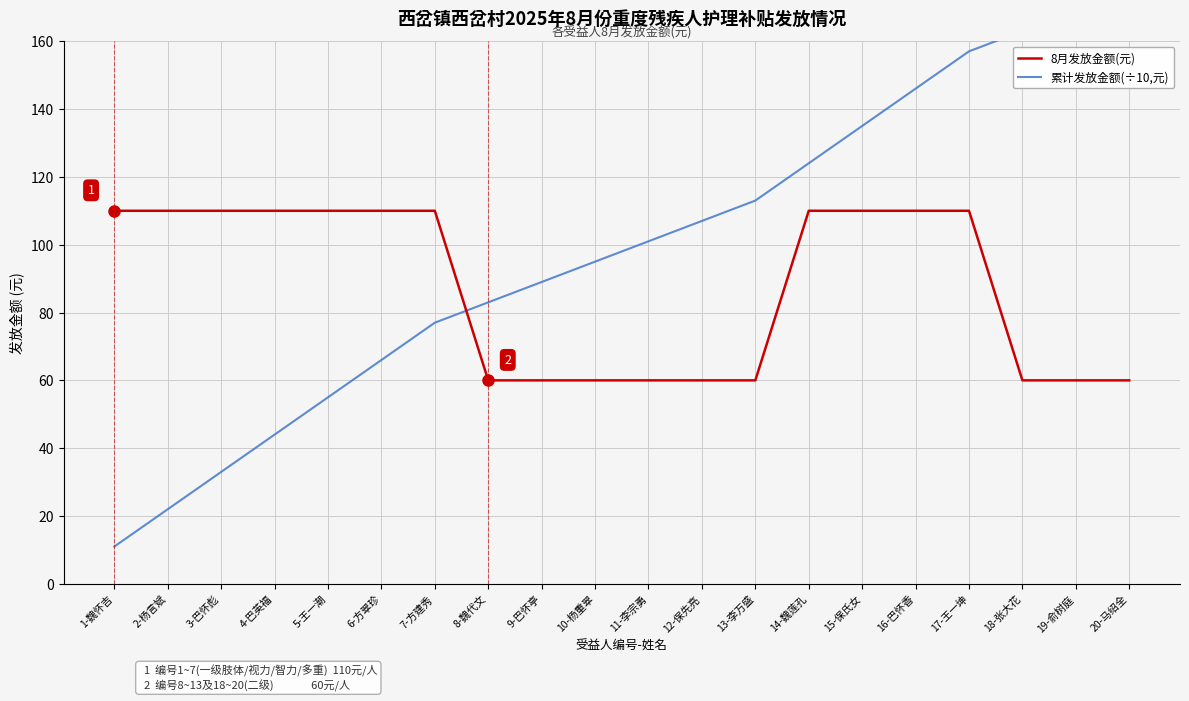

Which series has the largest range (max minus min)?

累计发放金额(÷10,元)